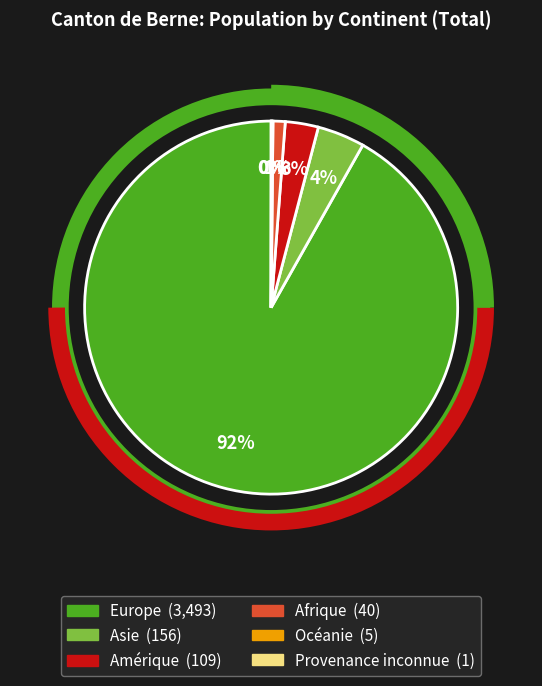

Is it true that Asie is 4% of the pie?

True